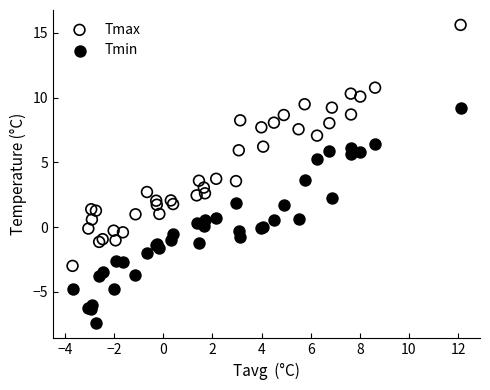

Which series contains the lowest Y value?

Tmin